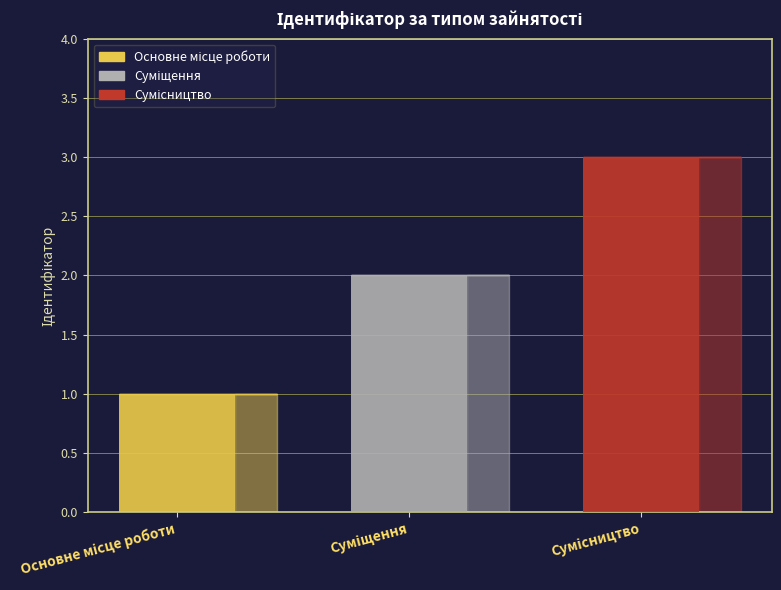

Which category has the lowest value across all series?

Основне місце роботи